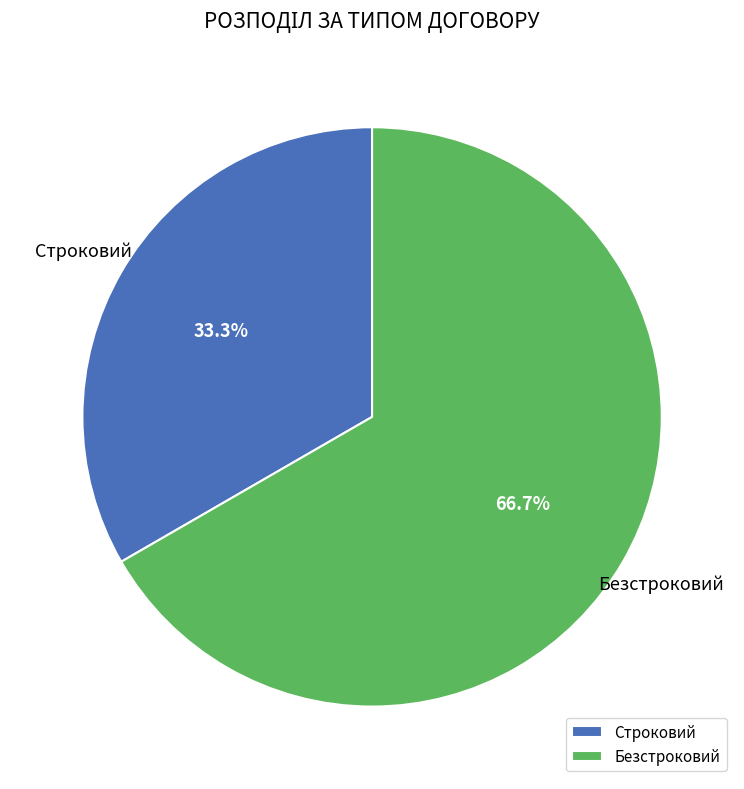

Between Безстроковий and Строковий, which is larger?

Безстроковий